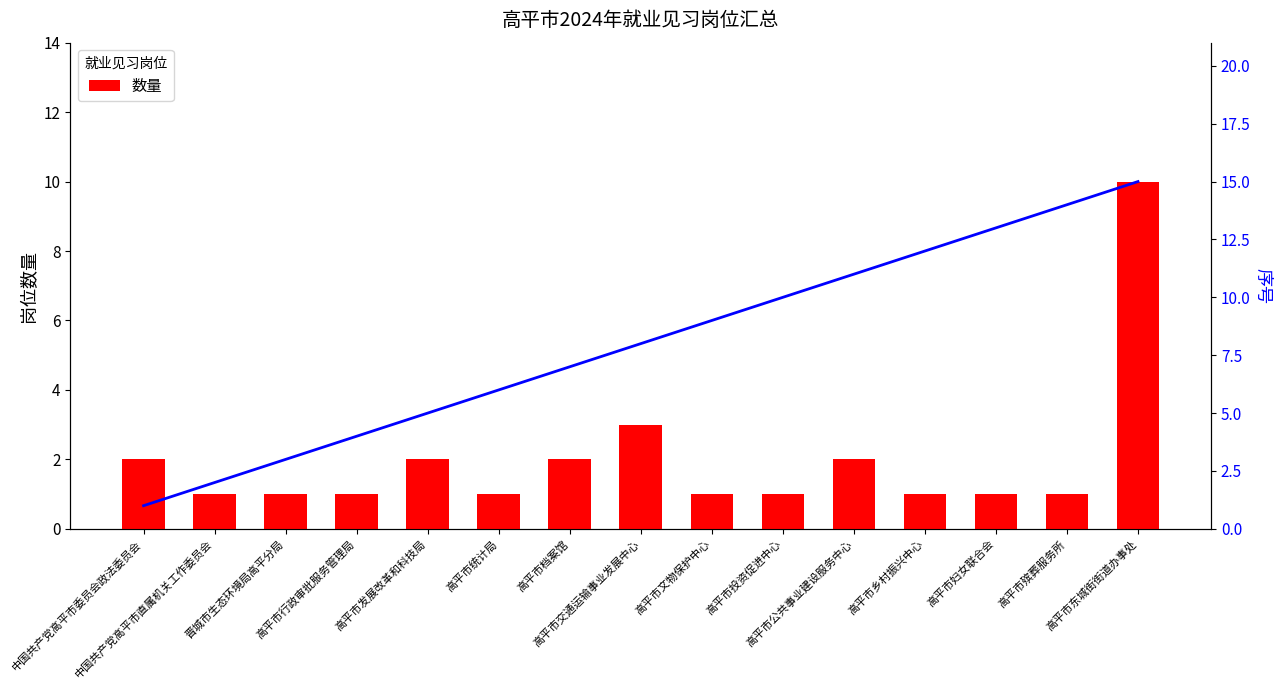

What is the label of the 12th bar from the right?

高平市行政审批服务管理局